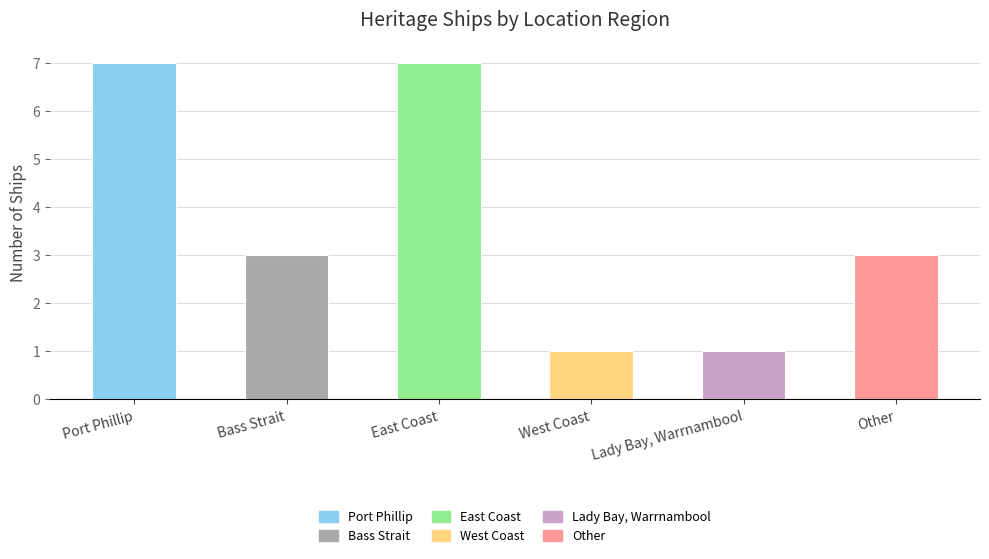

What position from the left is Bass Strait?

2